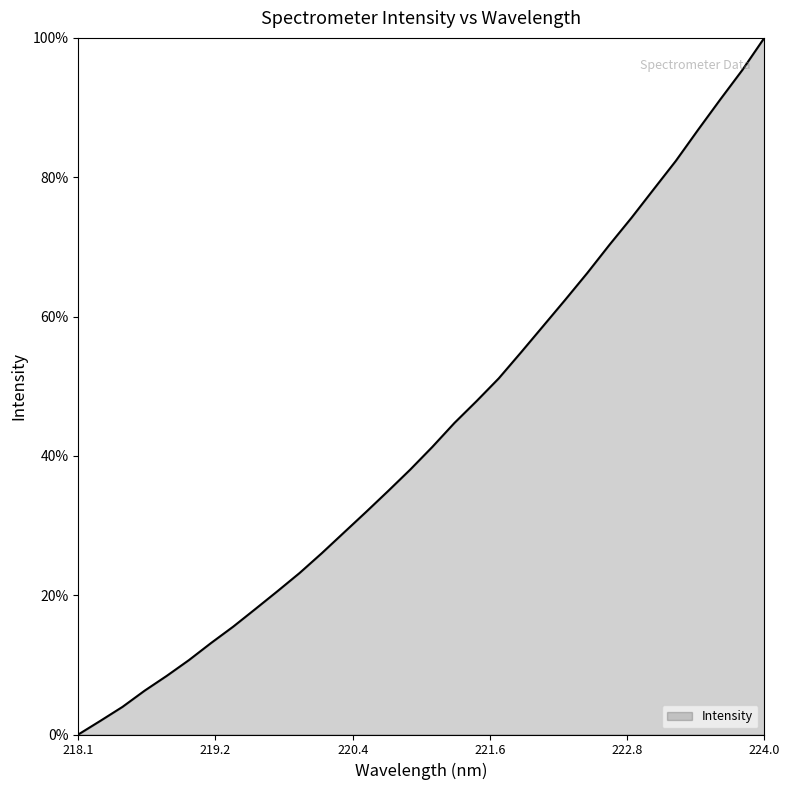

What is the greatest value displayed?

100.0